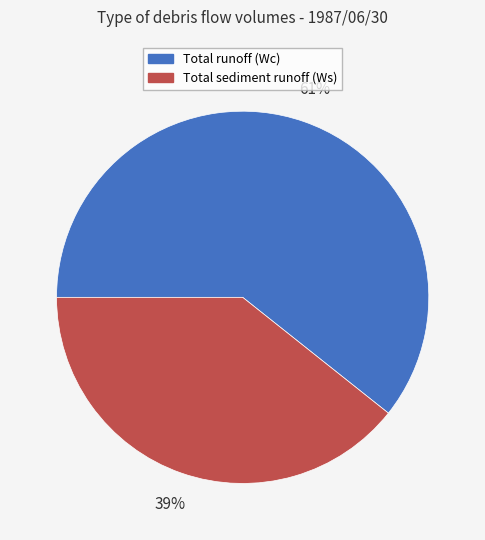

Between Total runoff (Wc) and Total sediment runoff (Ws), which is larger?

Total runoff (Wc)